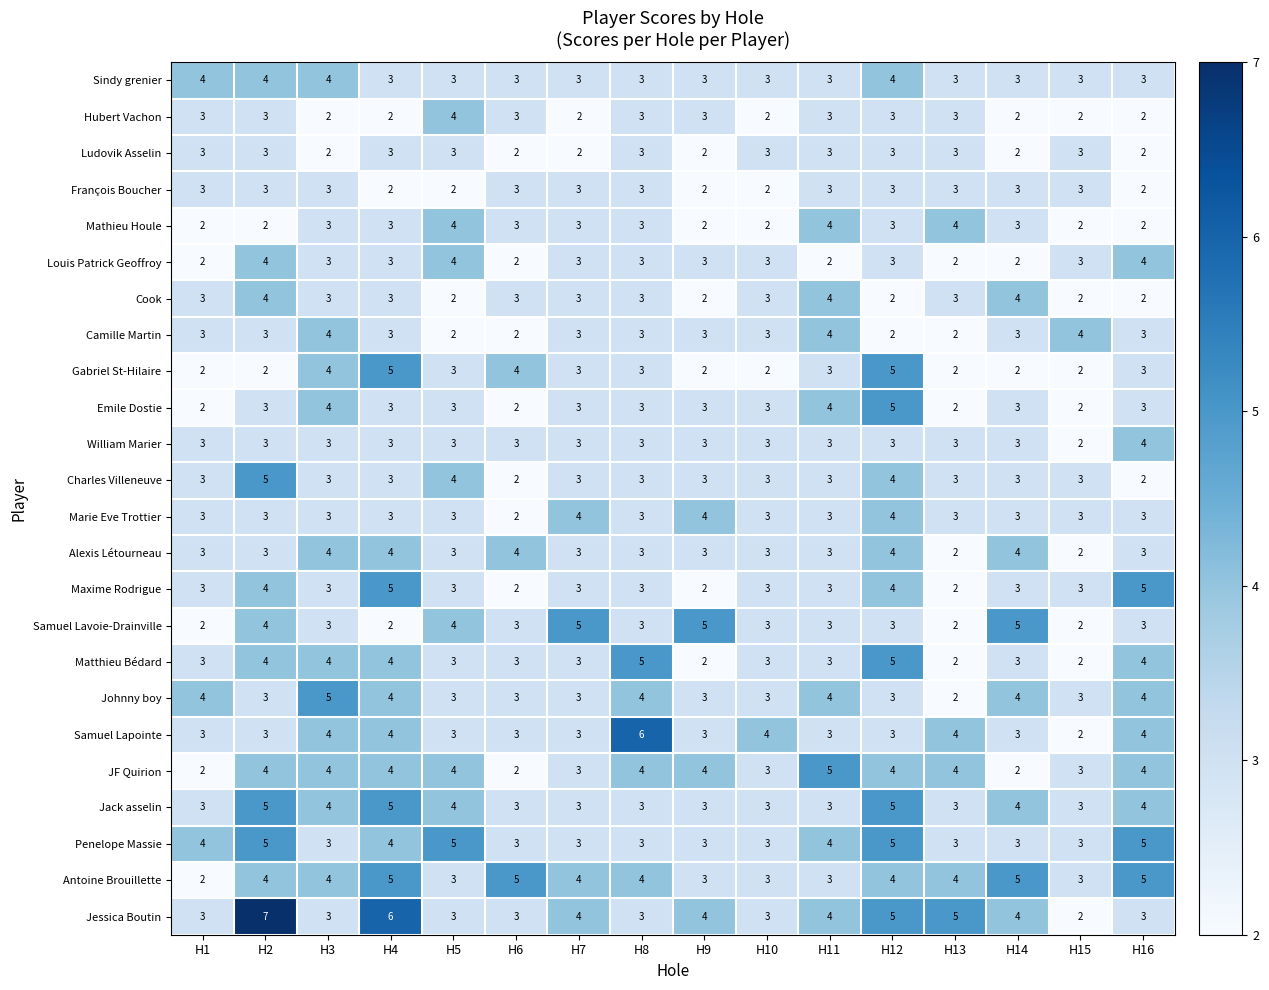

What is the average value of the Mathieu Houle series?

3